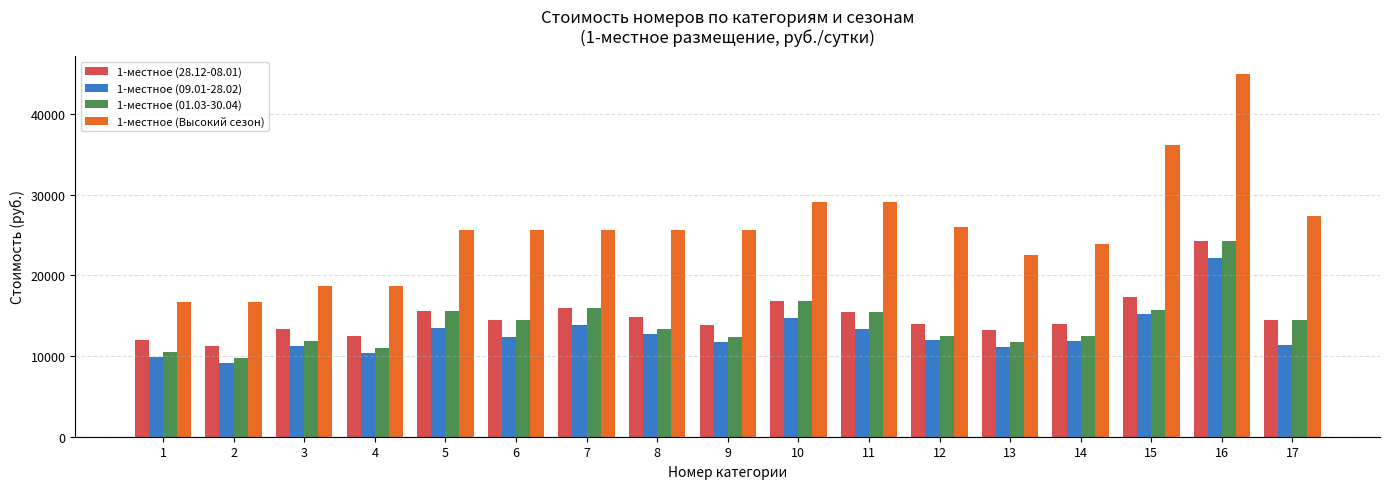

Which series changed the most between 10 and 15?

1-местное (Высокий сезон)